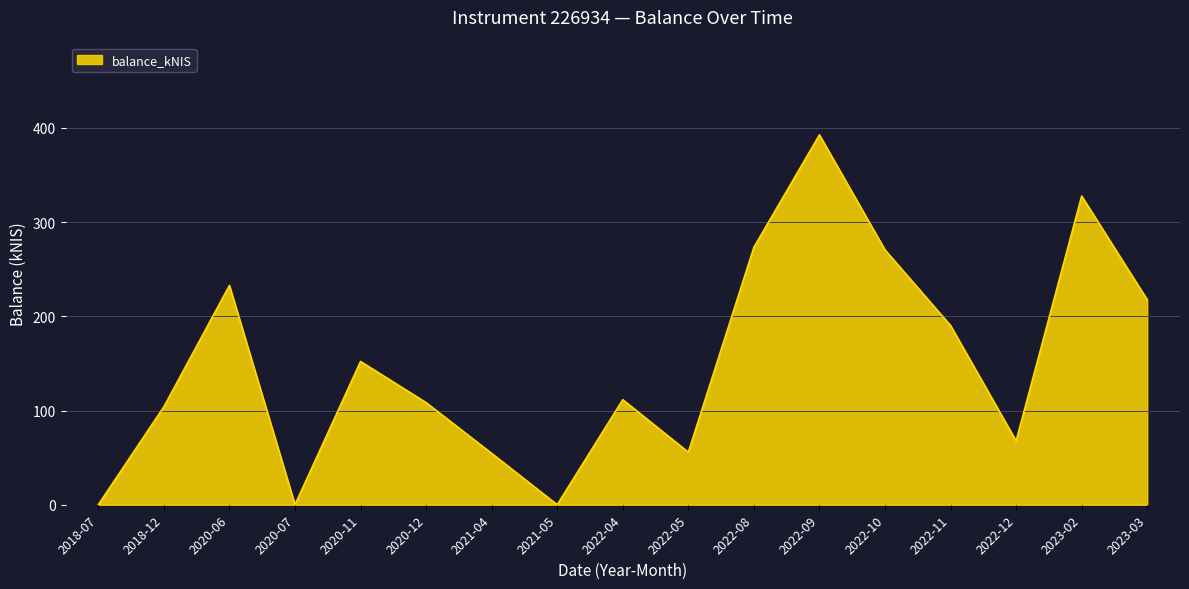

At which label is the value closest to 196?

2022-11